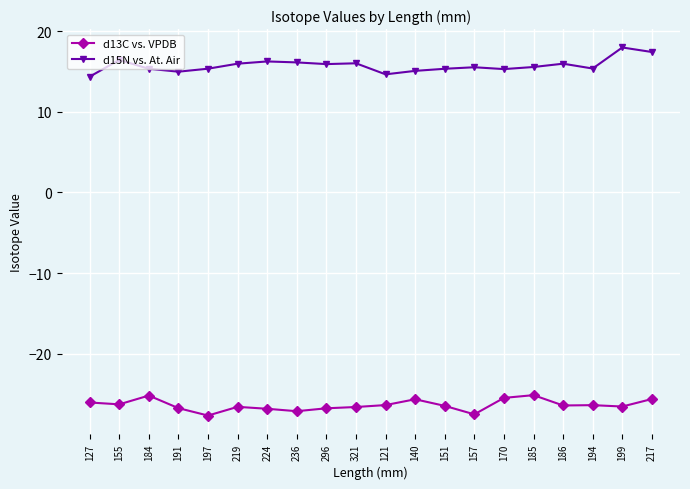

What is the total value across all series at 199?

-8.6